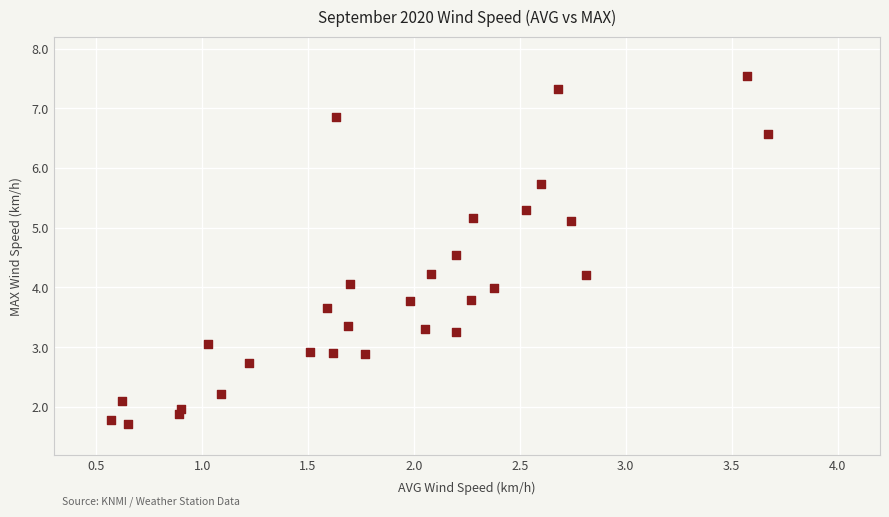

What is the range of X values (max minus min)?

3.1